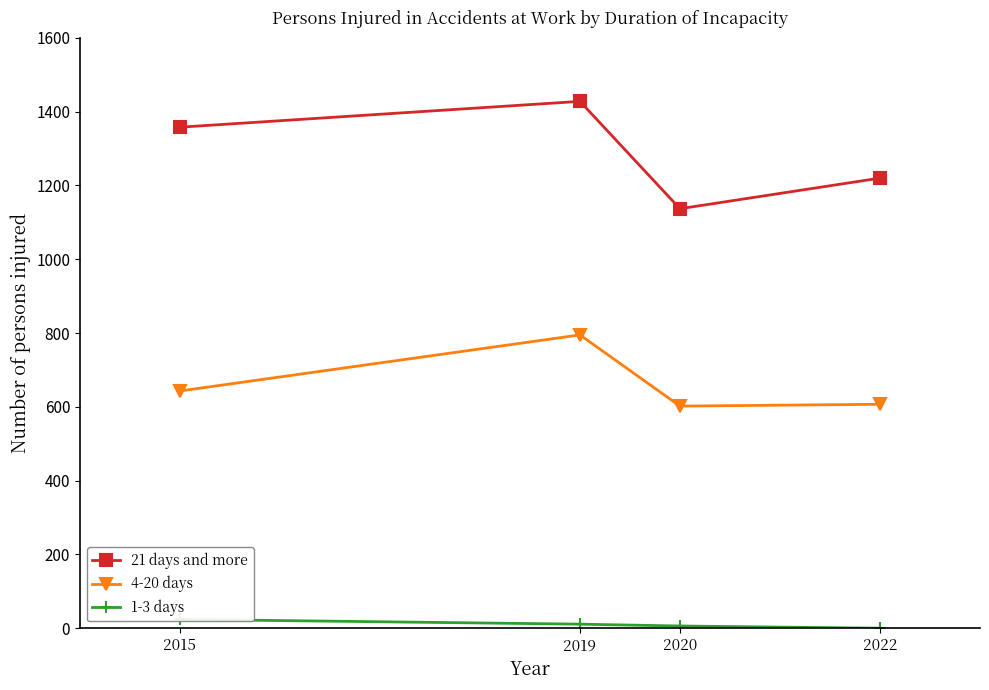

What is the sum of all 21 days and more values?

5143